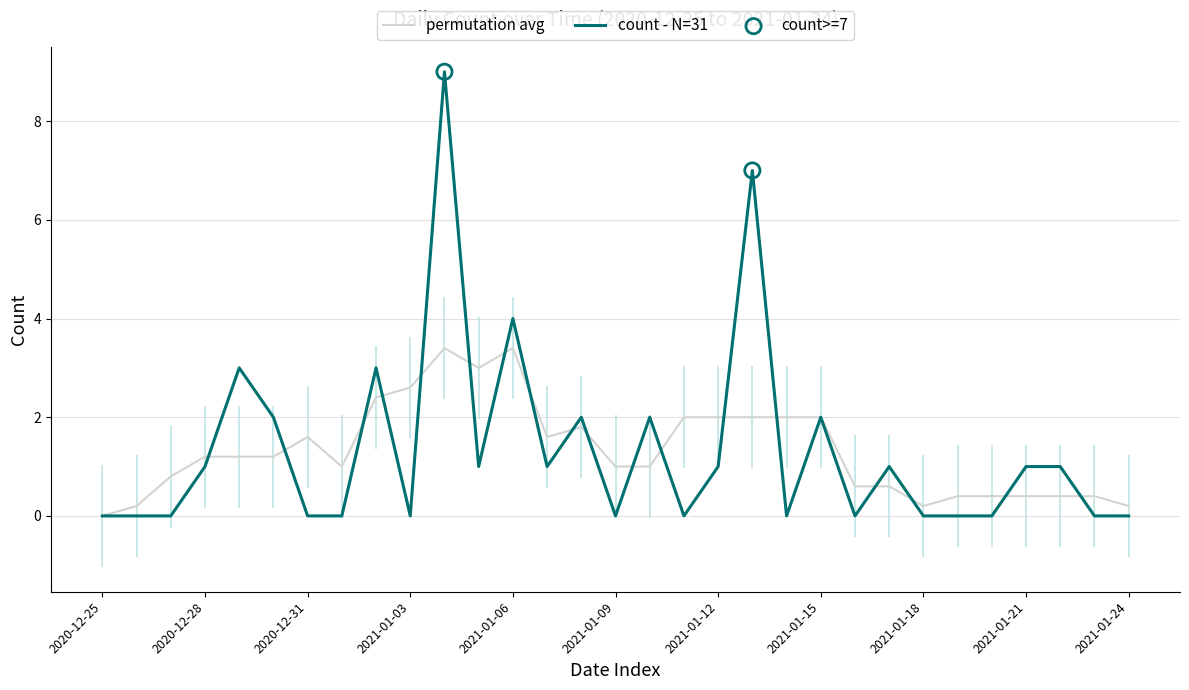

At how many categories does at least one series exceed 7?

1